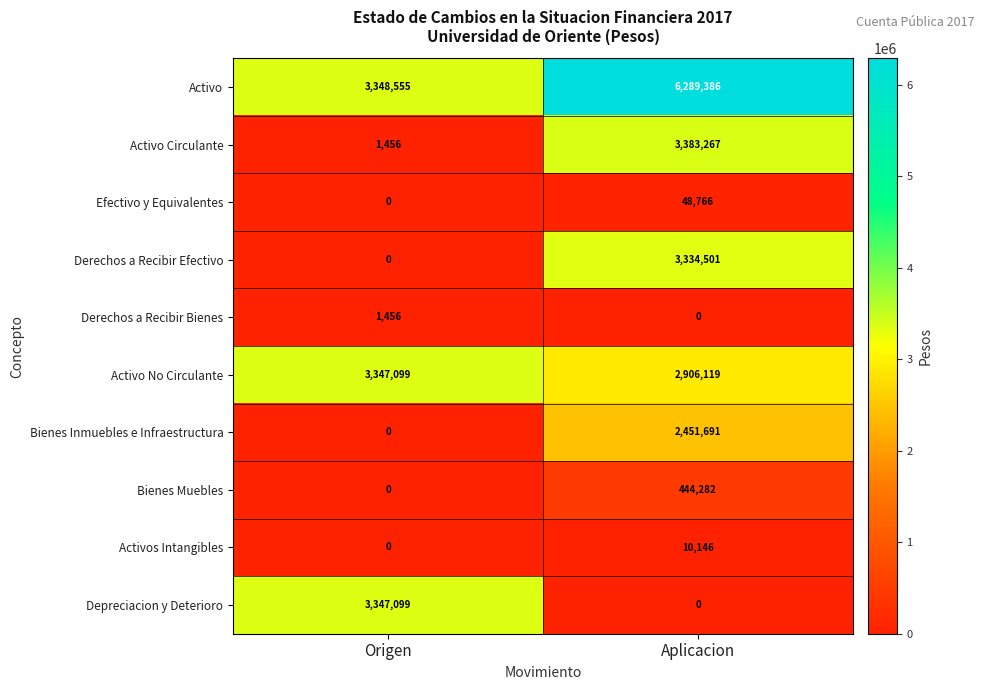

At which category is the sum across all series the highest?

Aplicacion